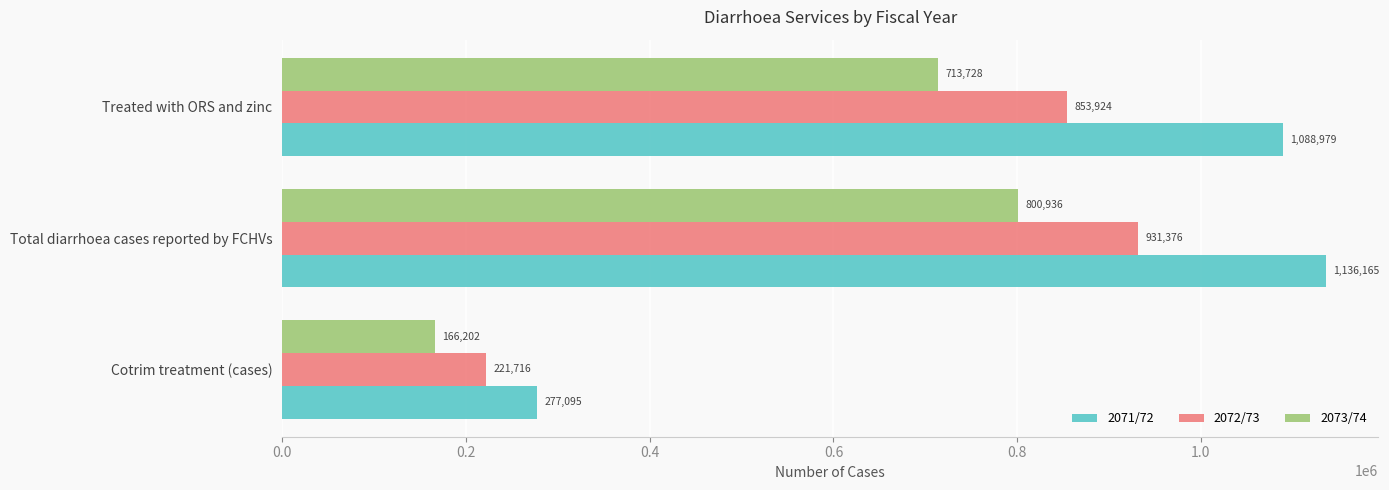

Which category has the highest value in the 2072/73 series?

Total diarrhoea cases reported by FCHVs